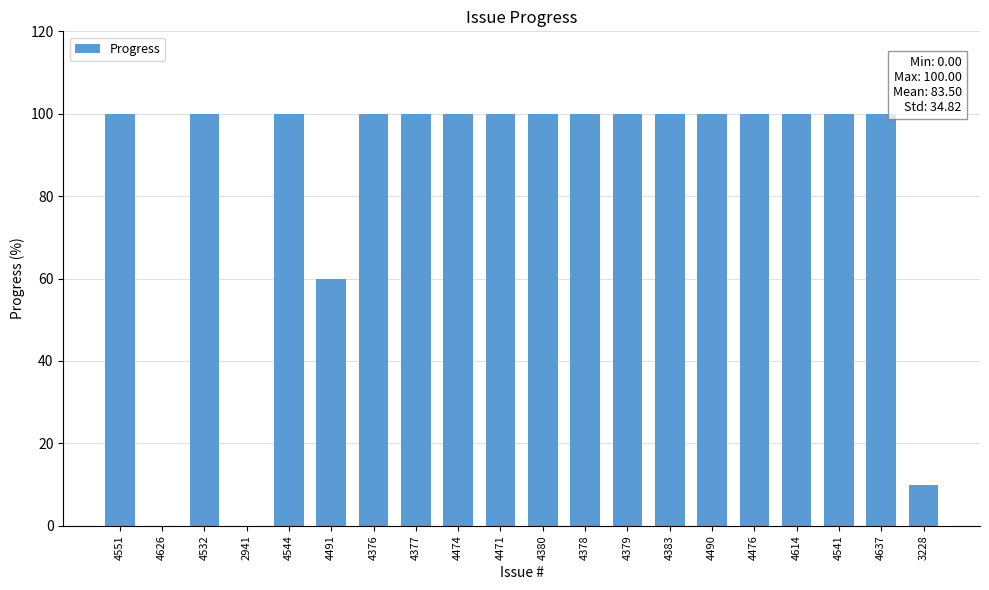

Reading left to right, what are all the values shown in this chart?

4551=100	4626=0	4532=100	2941=0	4544=100	4491=60	4376=100	4377=100	4474=100	4471=100	4380=100	4378=100	4379=100	4383=100	4490=100	4476=100	4614=100	4541=100	4637=100	3228=10